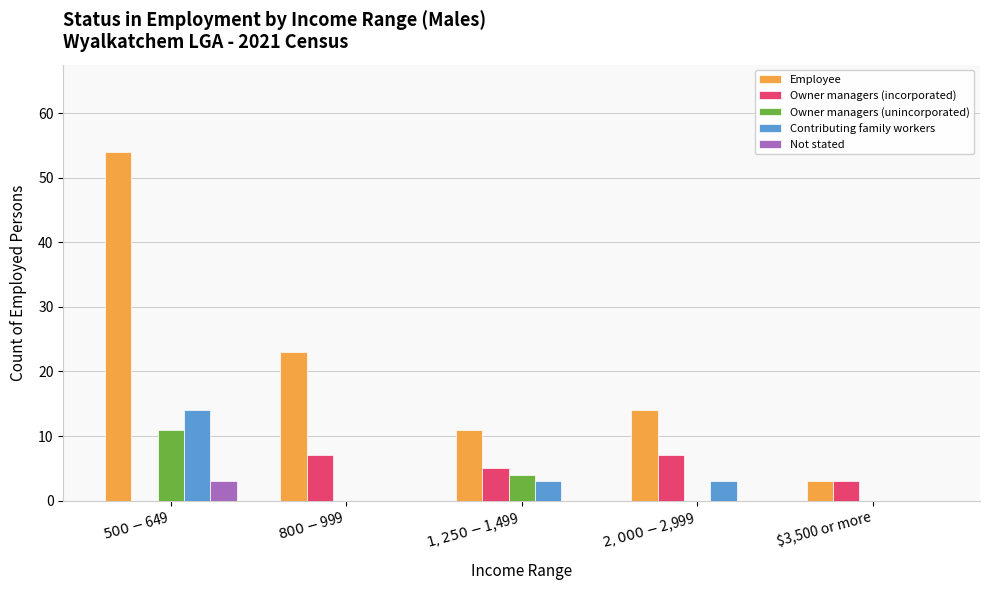

What are all the series names shown in the legend?

Employee, Owner managers (incorporated), Owner managers (unincorporated), Contributing family workers, Not stated